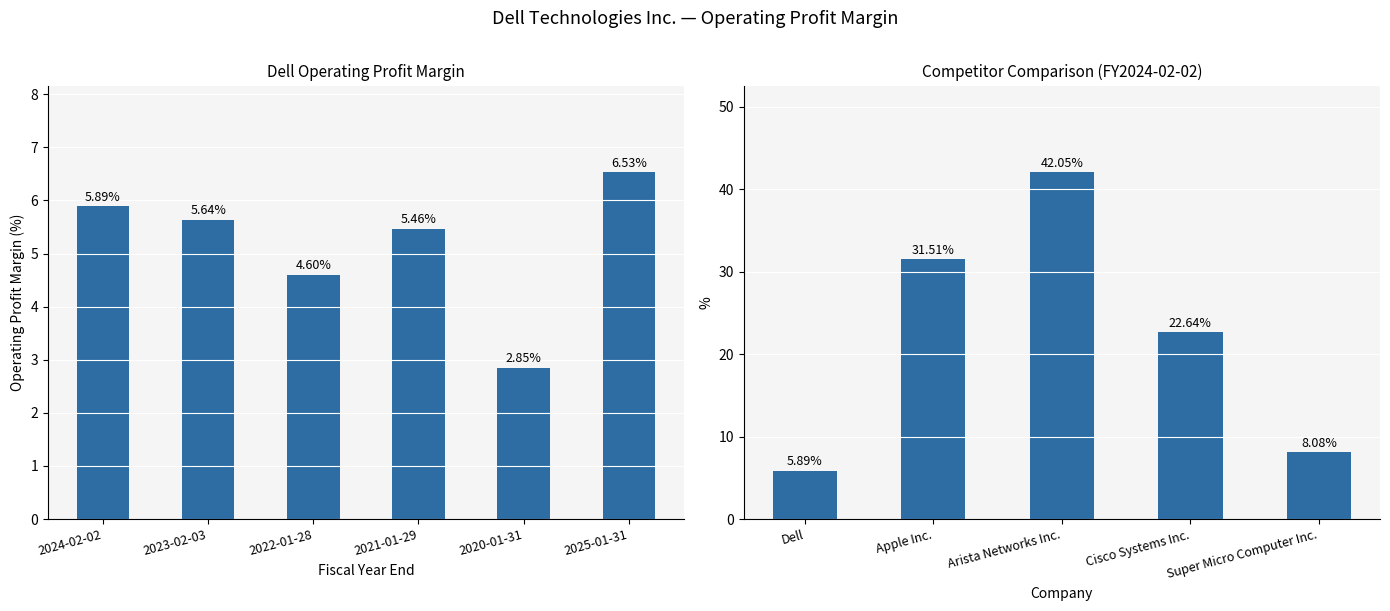

How many distinct data groups are displayed?

1